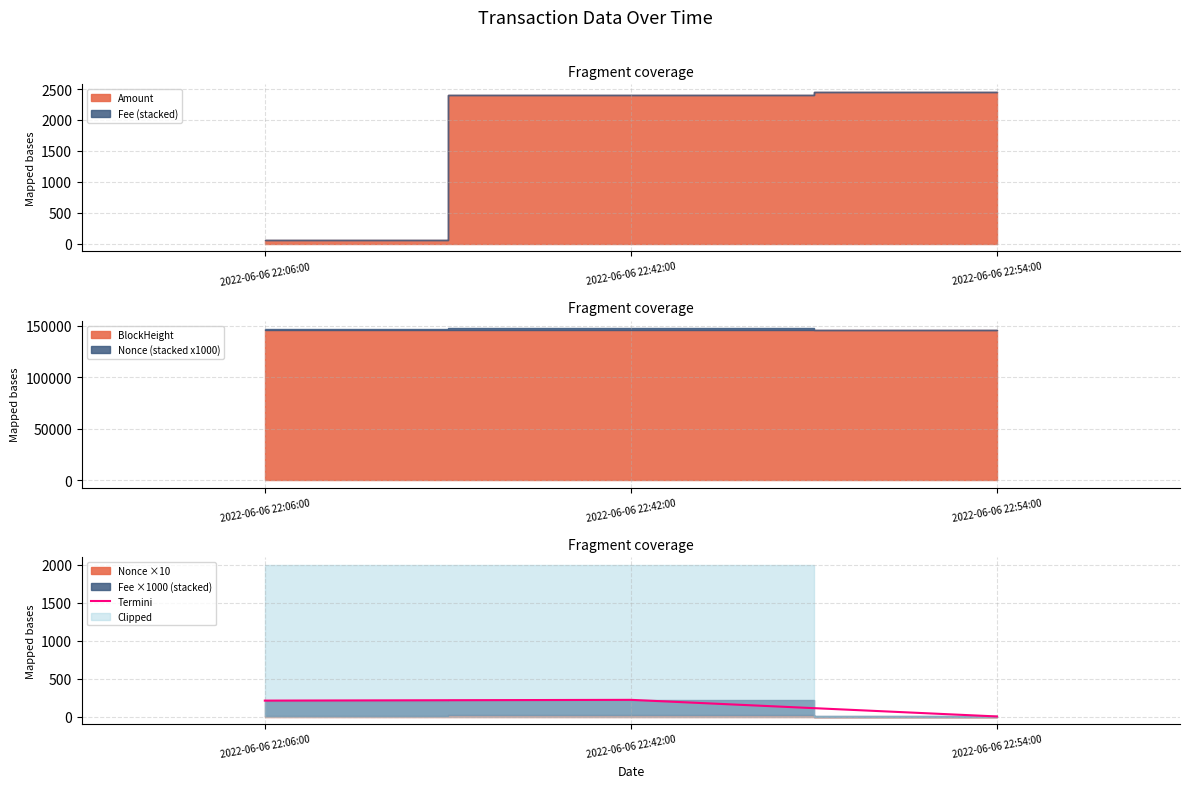

How many data points are less than 210?

1